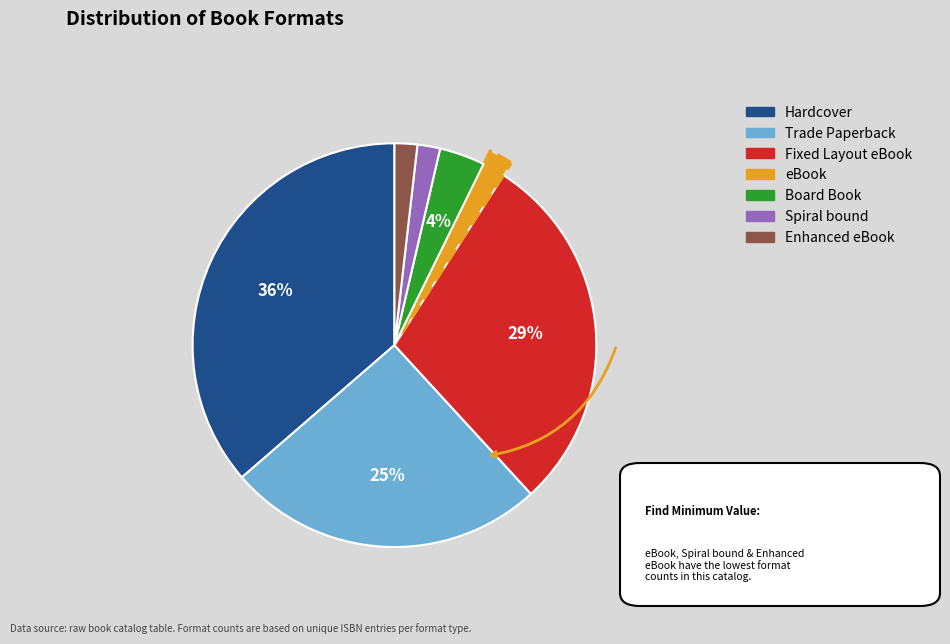

How many slices are in this pie chart?

7